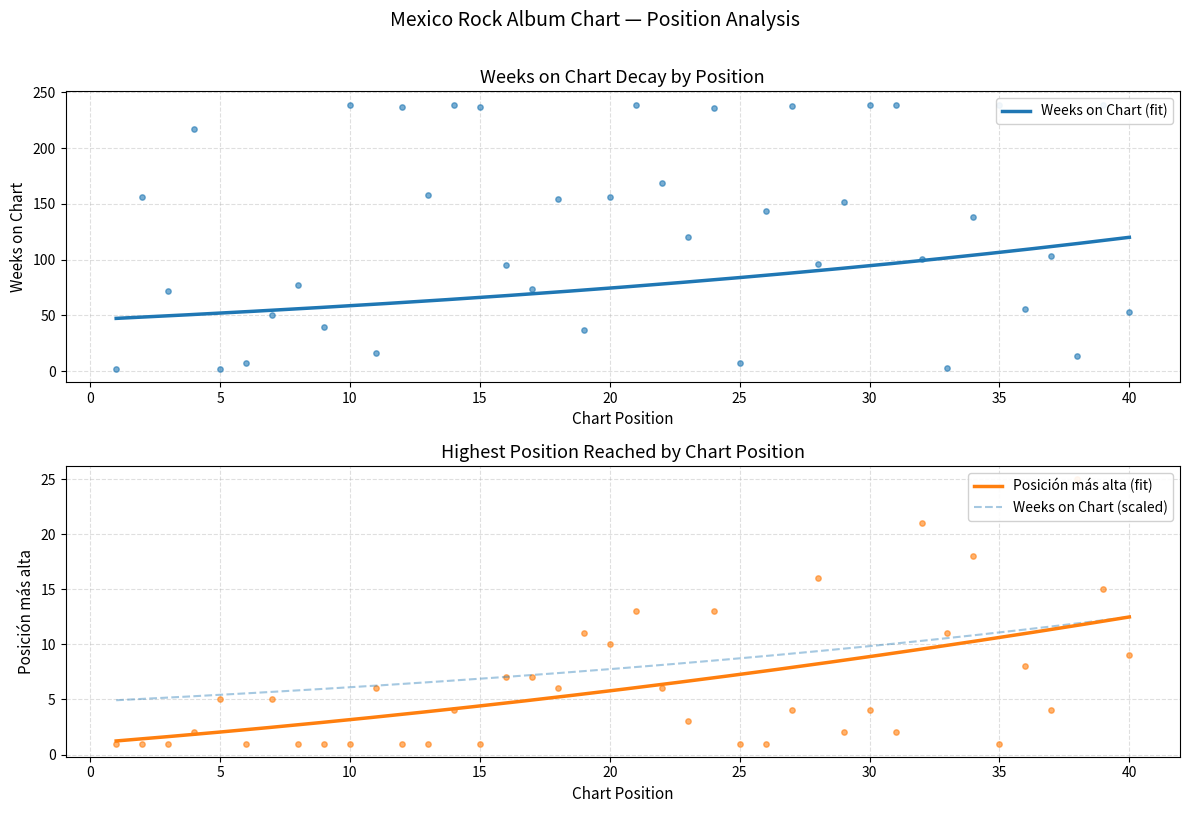

Which series has the largest total across all categories?

Weeks on Chart